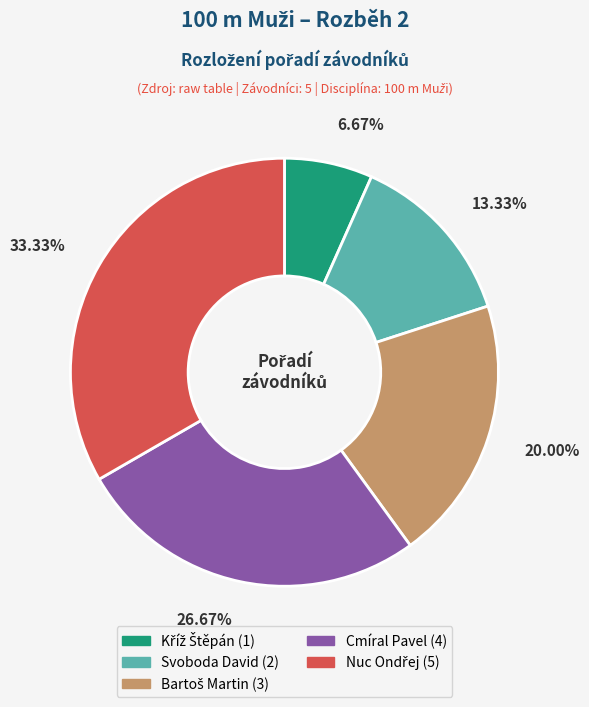

Does Svoboda David represent more than half of the total?

No